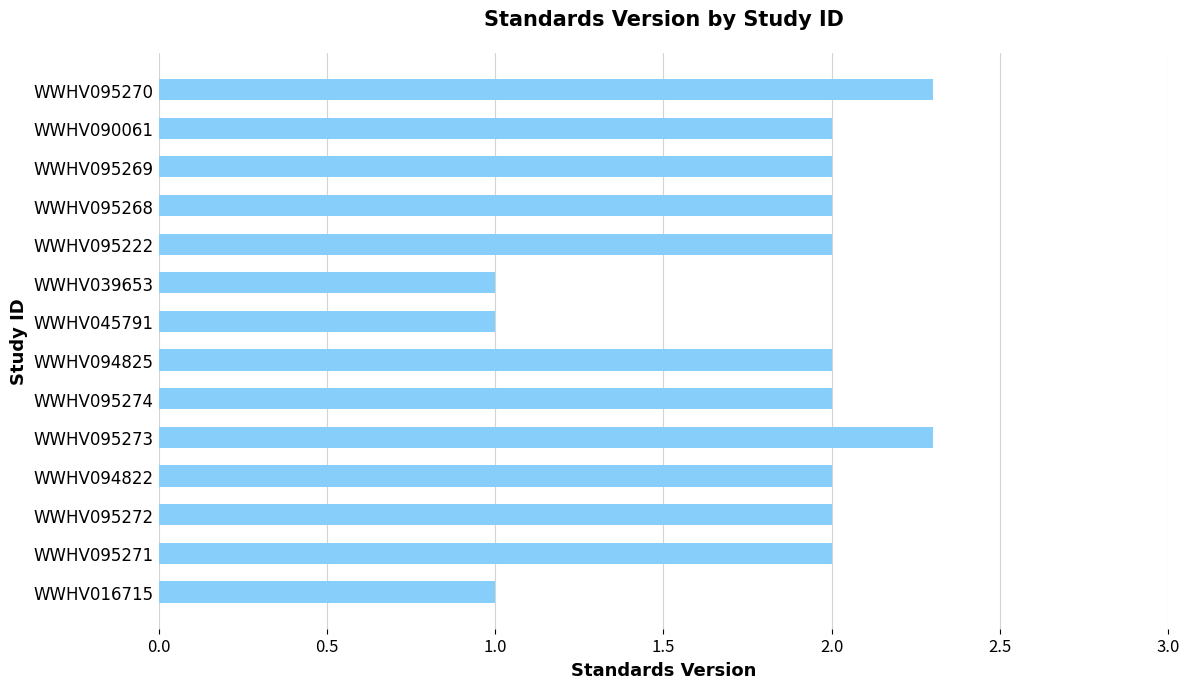

What is the maximum value shown in the chart?

2.3